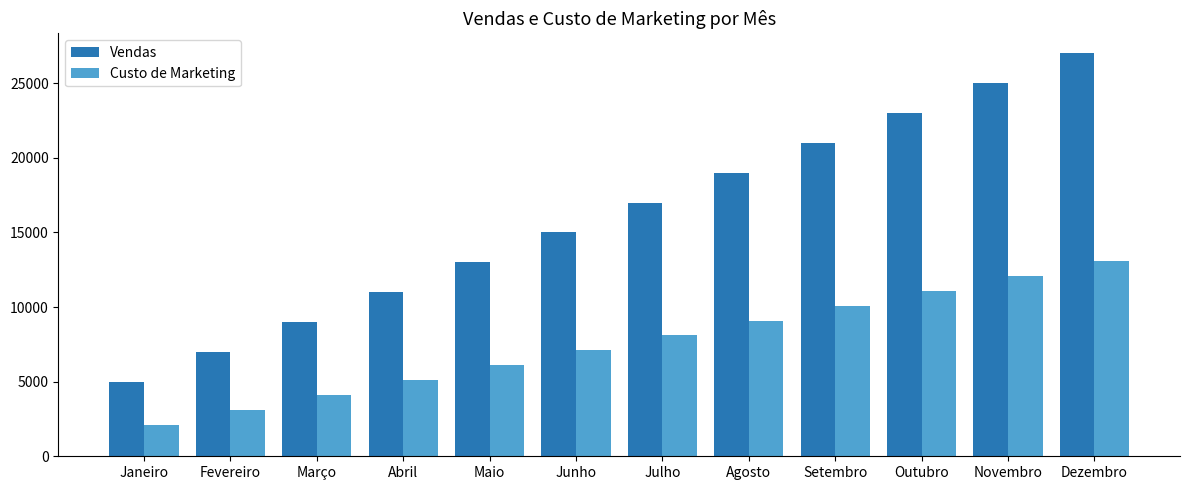

How many bars are there in each group?

2